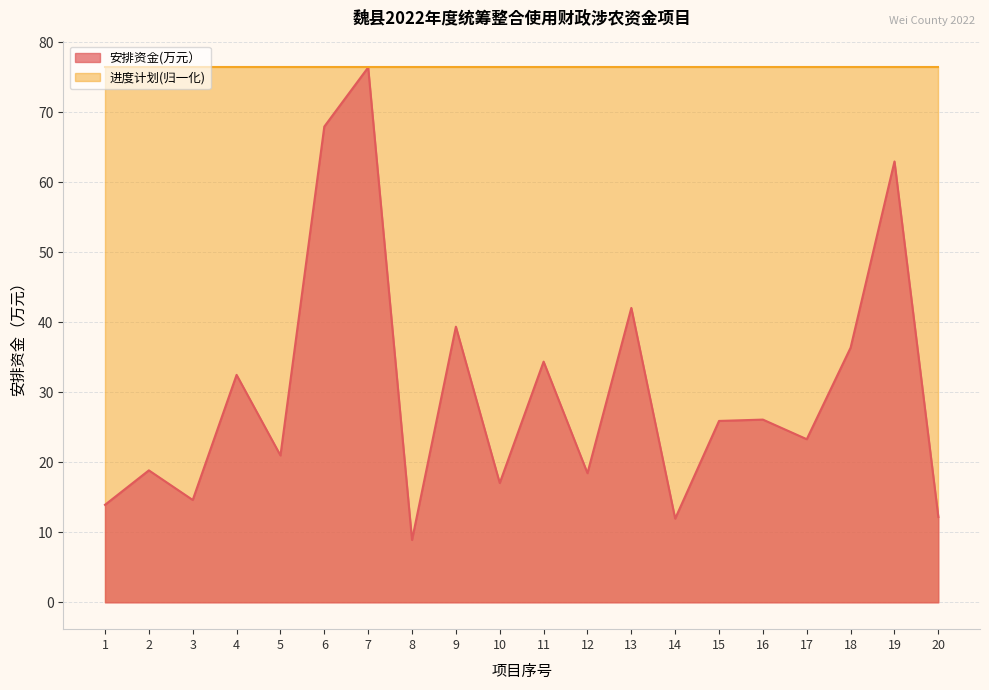

Rank the categories by value from lowest to highest.

8, 14, 20, 1, 3, 10, 12, 2, 5, 17, 15, 16, 4, 11, 18, 9, 13, 19, 6, 7